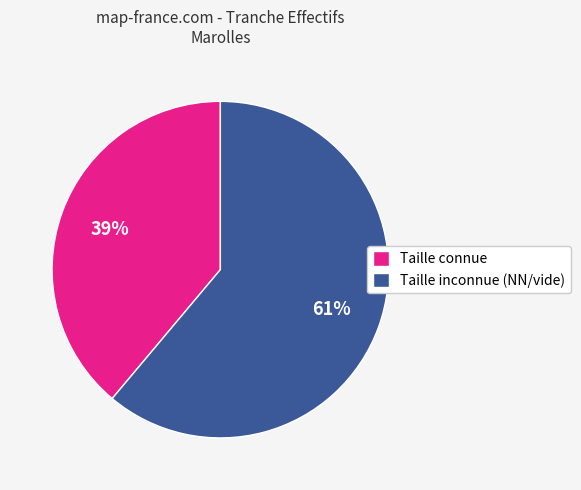

To the nearest percent, what portion does Taille connue represent?

39%